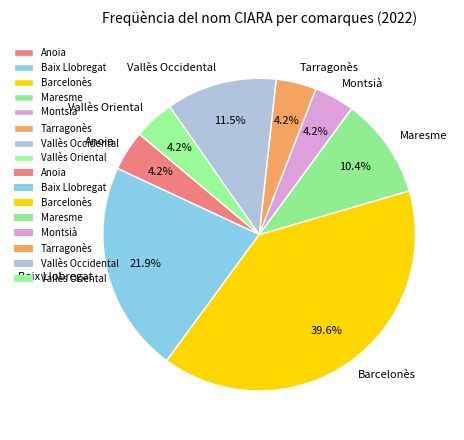

To the nearest percent, what percentage of the pie is Baix Llobregat?

22%